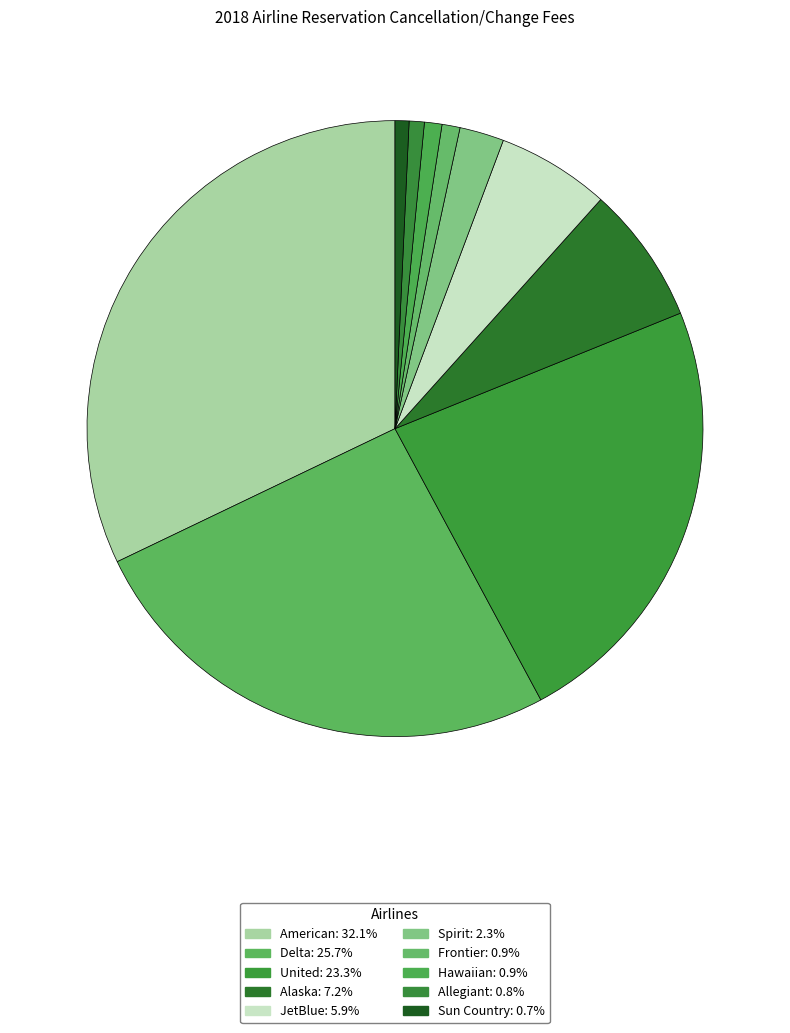

How many slices are in this pie chart?

10